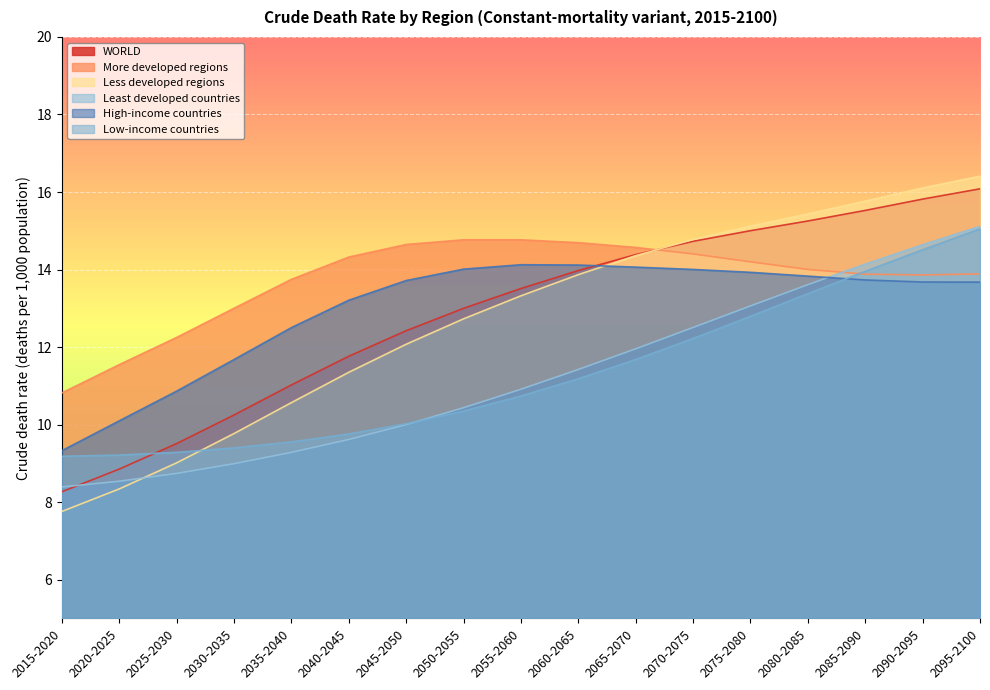

What is the sum of all WORLD values?

219.4